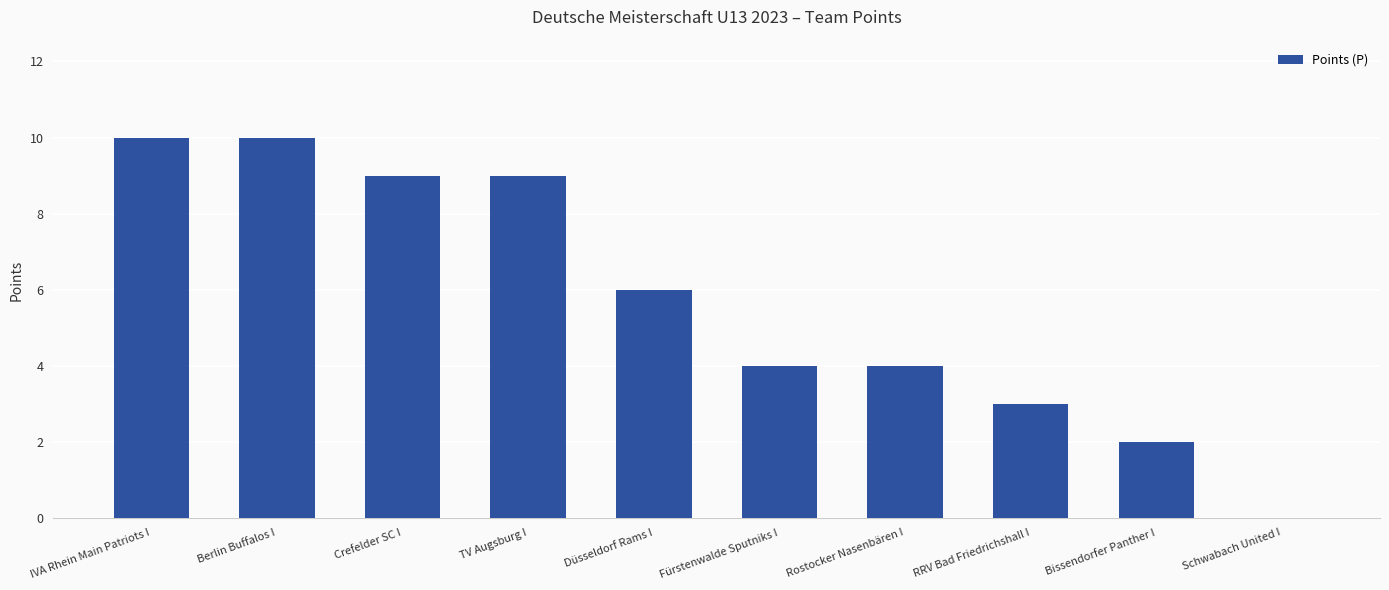

How many series are shown in this chart?

1